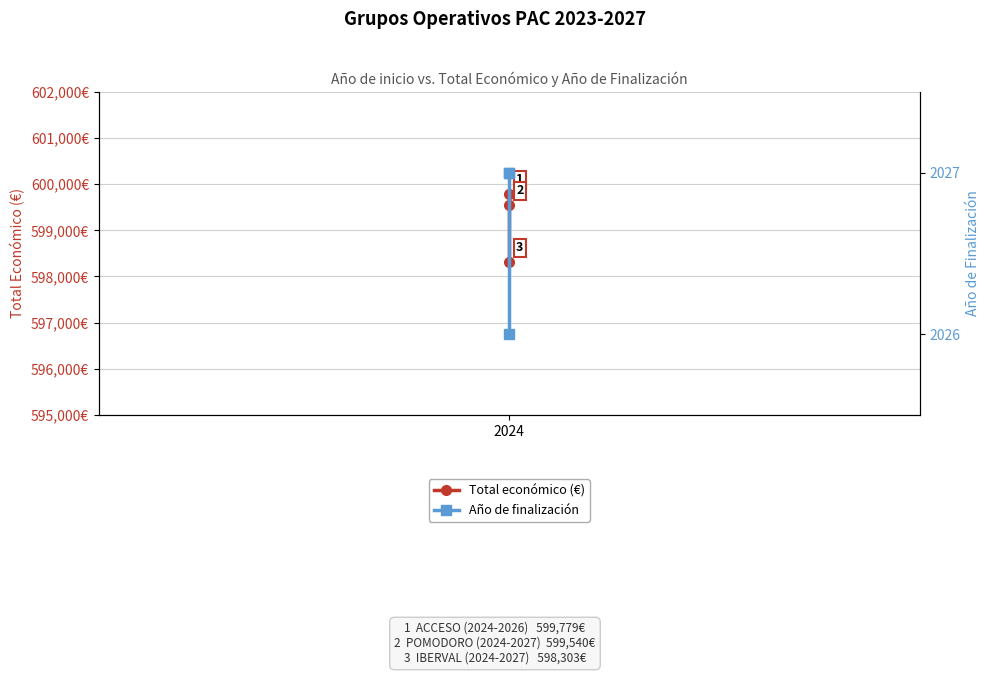

How many values in the Total económico (€) series exceed 599540?

1